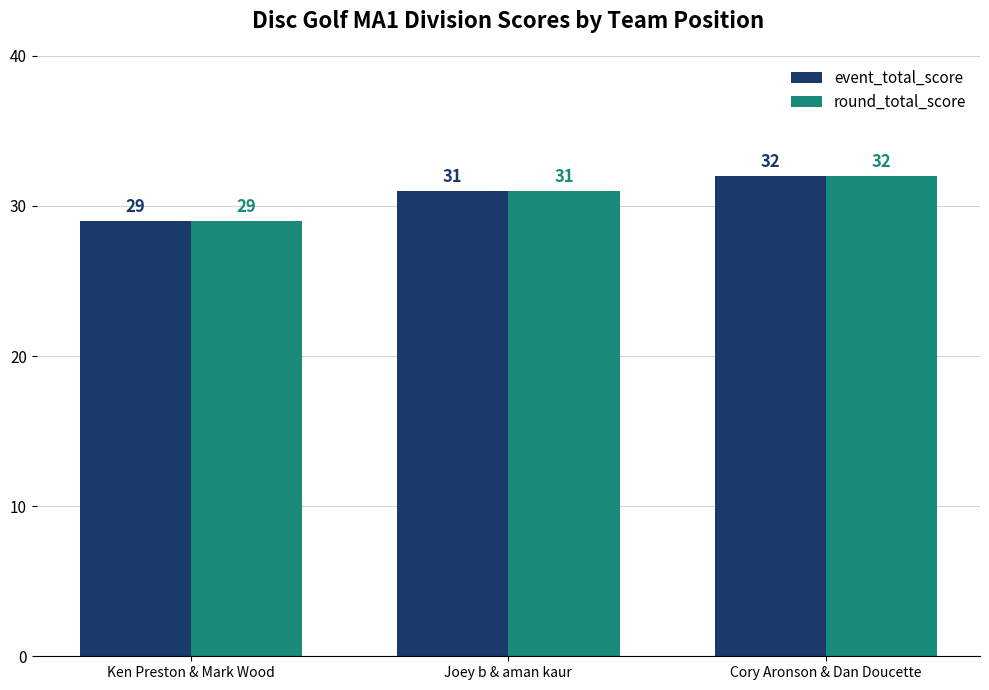

What is the highest value of the round_total_score series?

32